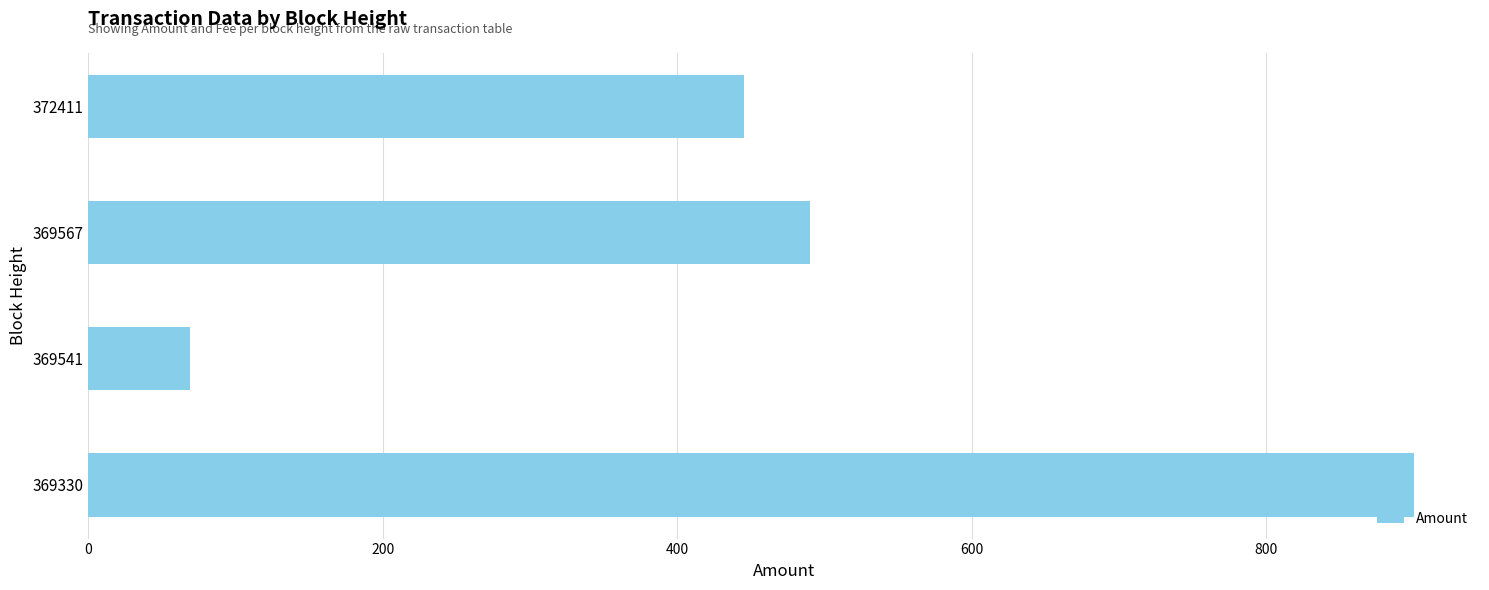

Reading top to bottom, list all the values displayed in this chart.

372411=445.5	369567=489.7	369541=68.8	369330=900.0